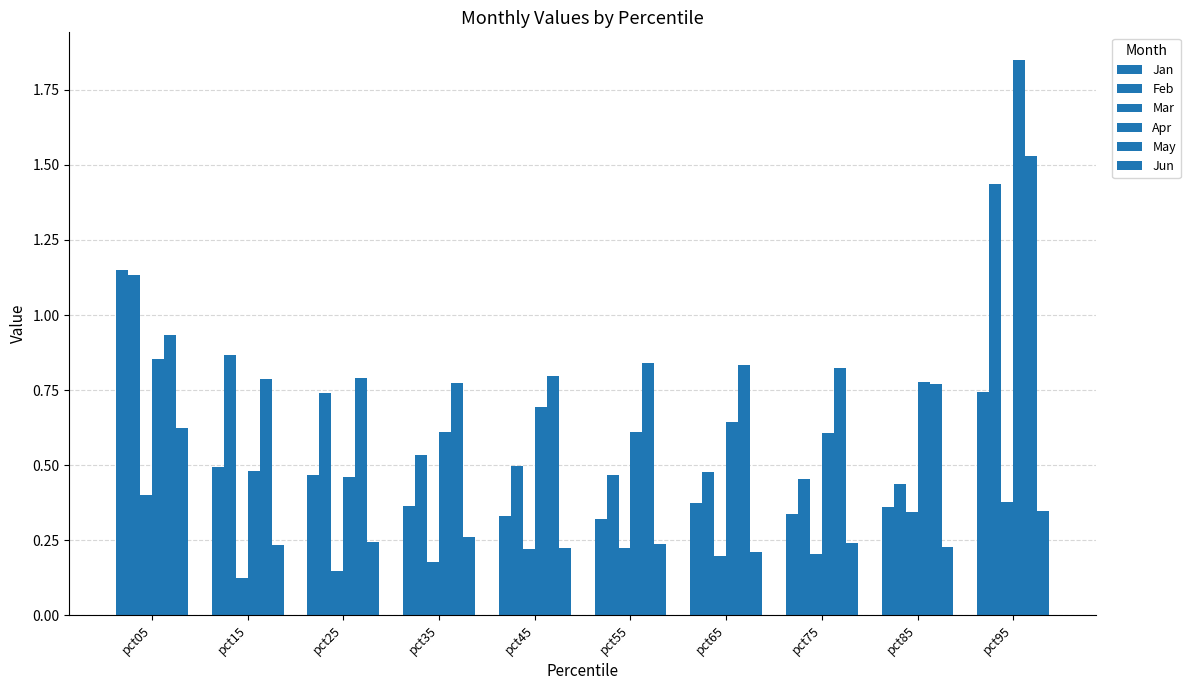

What is the total value across all series at pct55?

2.7